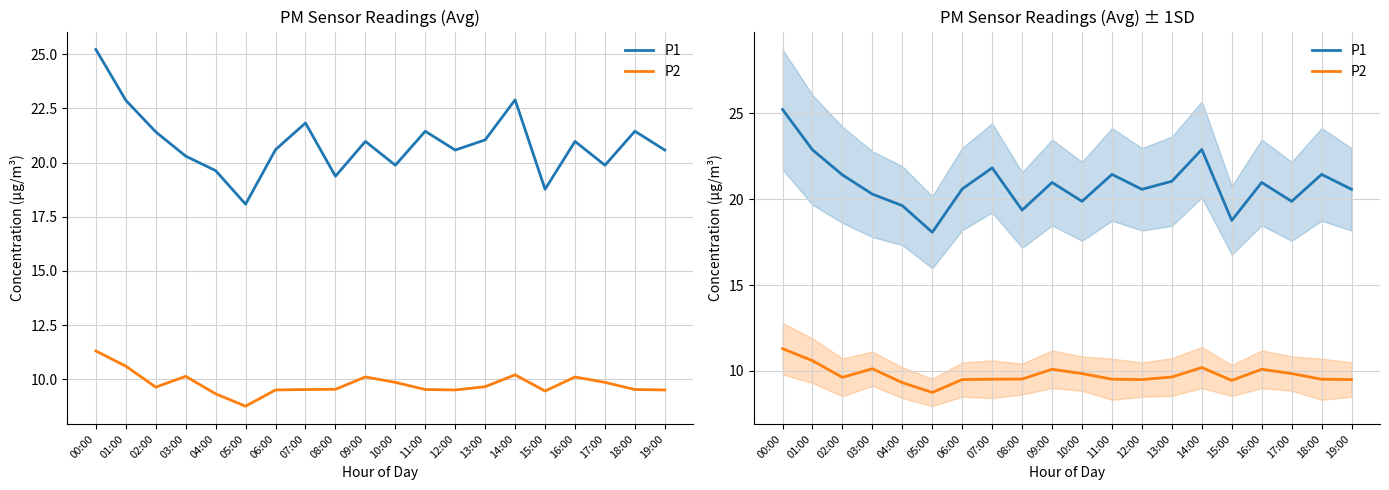

True or false: P1 and P2 cross at least once.

False